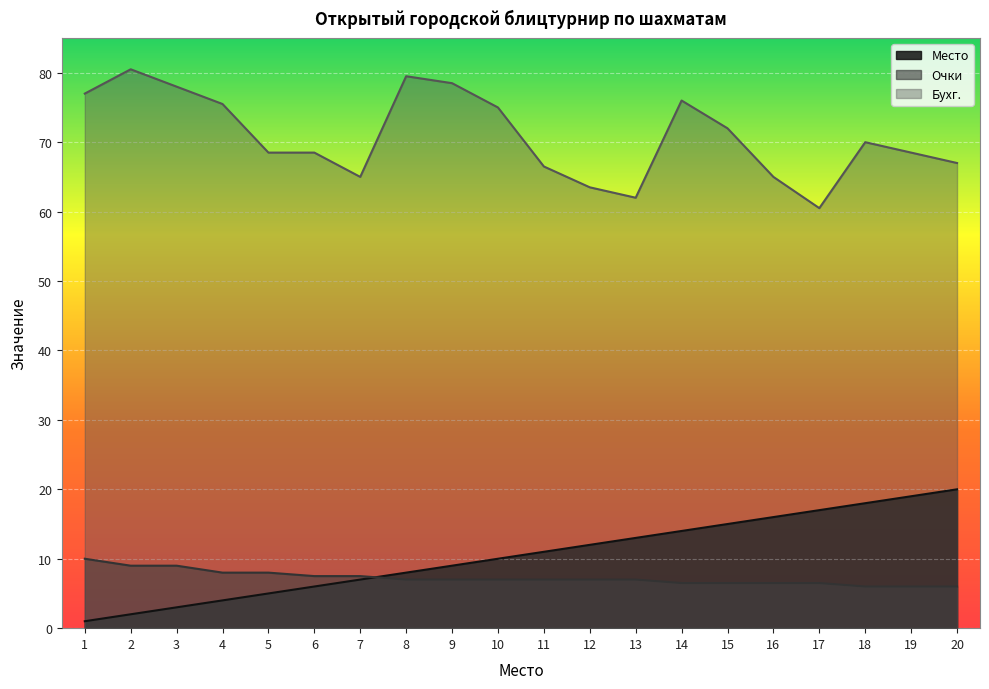

Does the chart display data point markers on the line(s)?

No